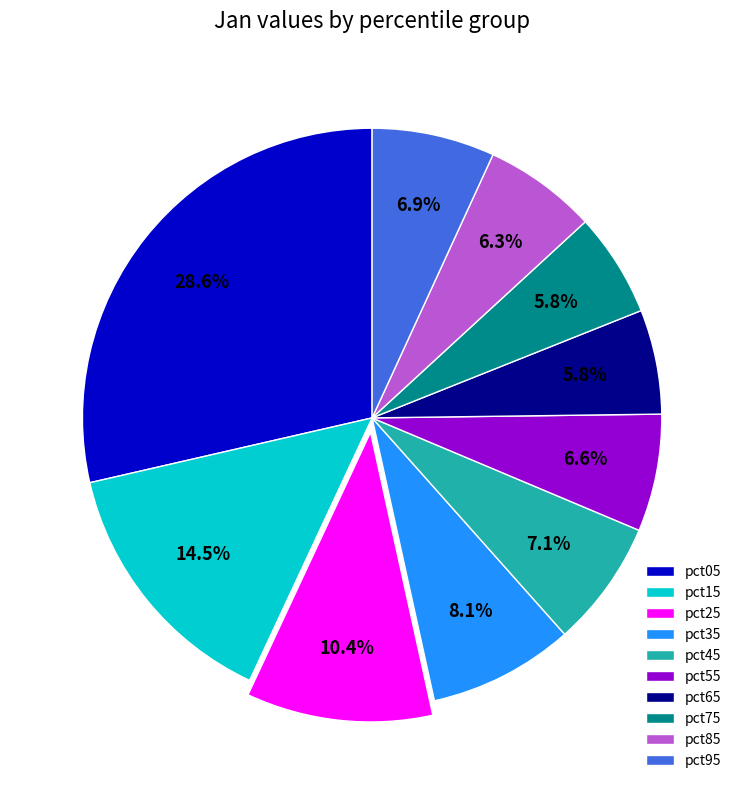

Do pct95 and pct75 together represent more than half of the pie?

No